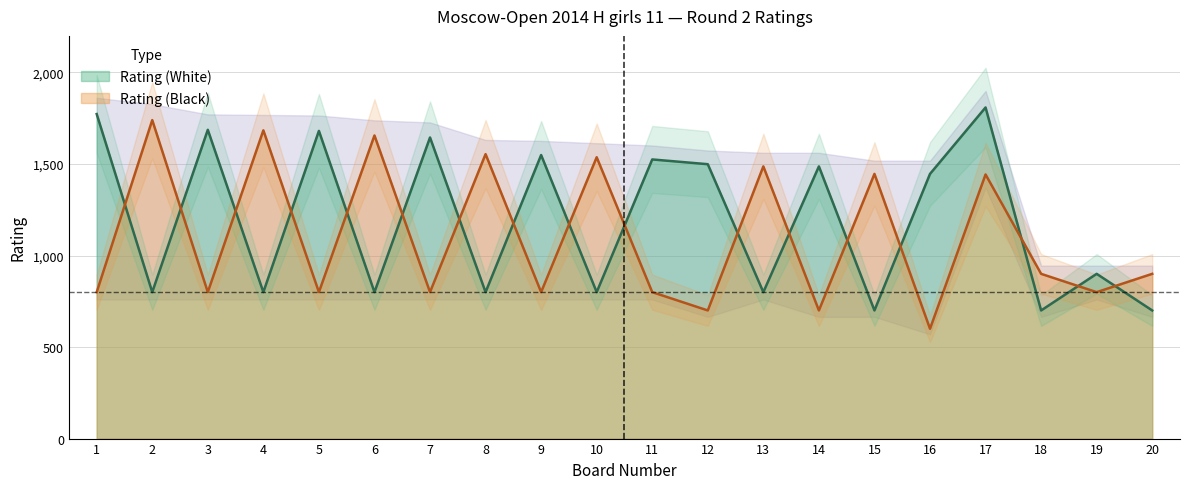

Between 12 and 19, which series saw the biggest shift?

Rating (White)